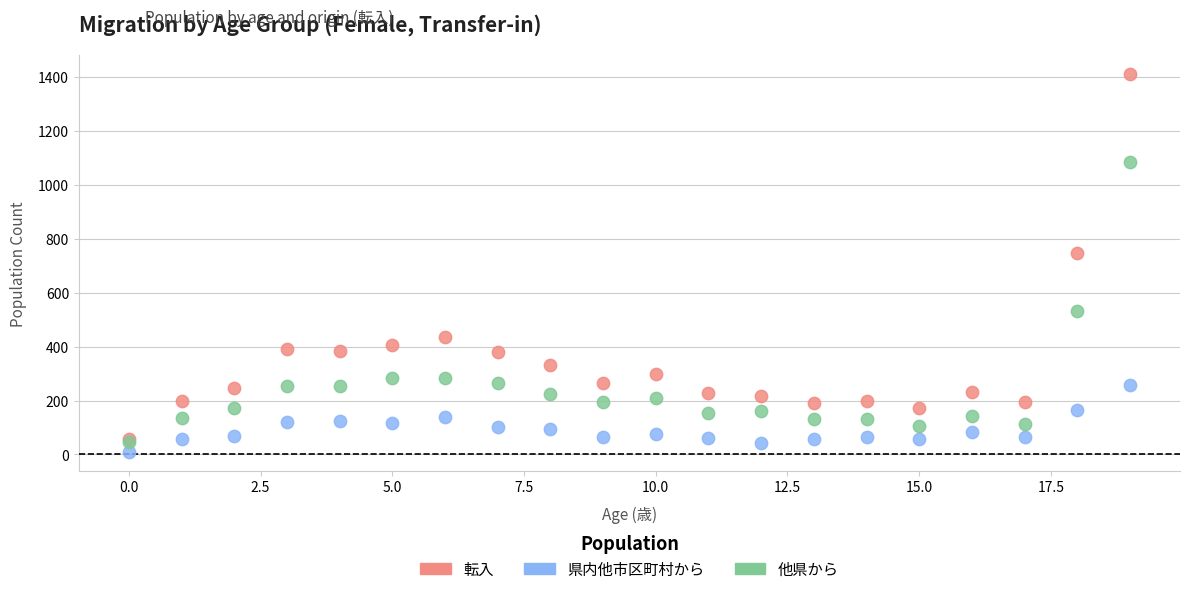

What are all the series names shown in the legend?

転入, 県内他市区町村から, 他県から